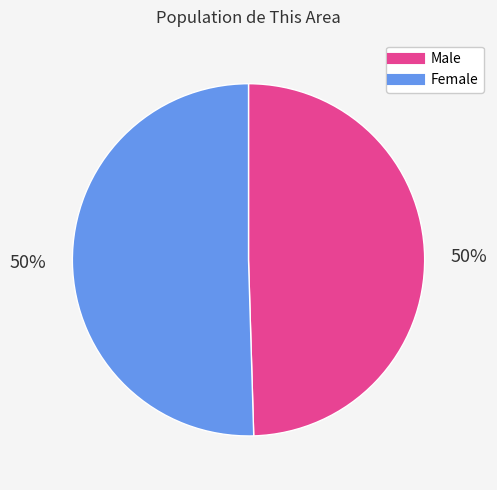

To the nearest percent, what is the average slice percentage?

50%